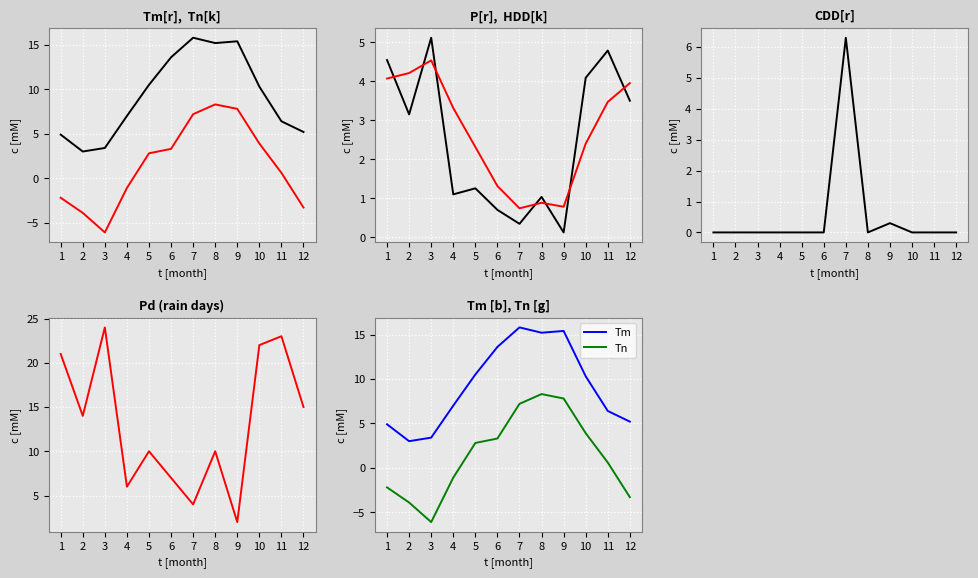

How many times do P and Tn cross each other?

2